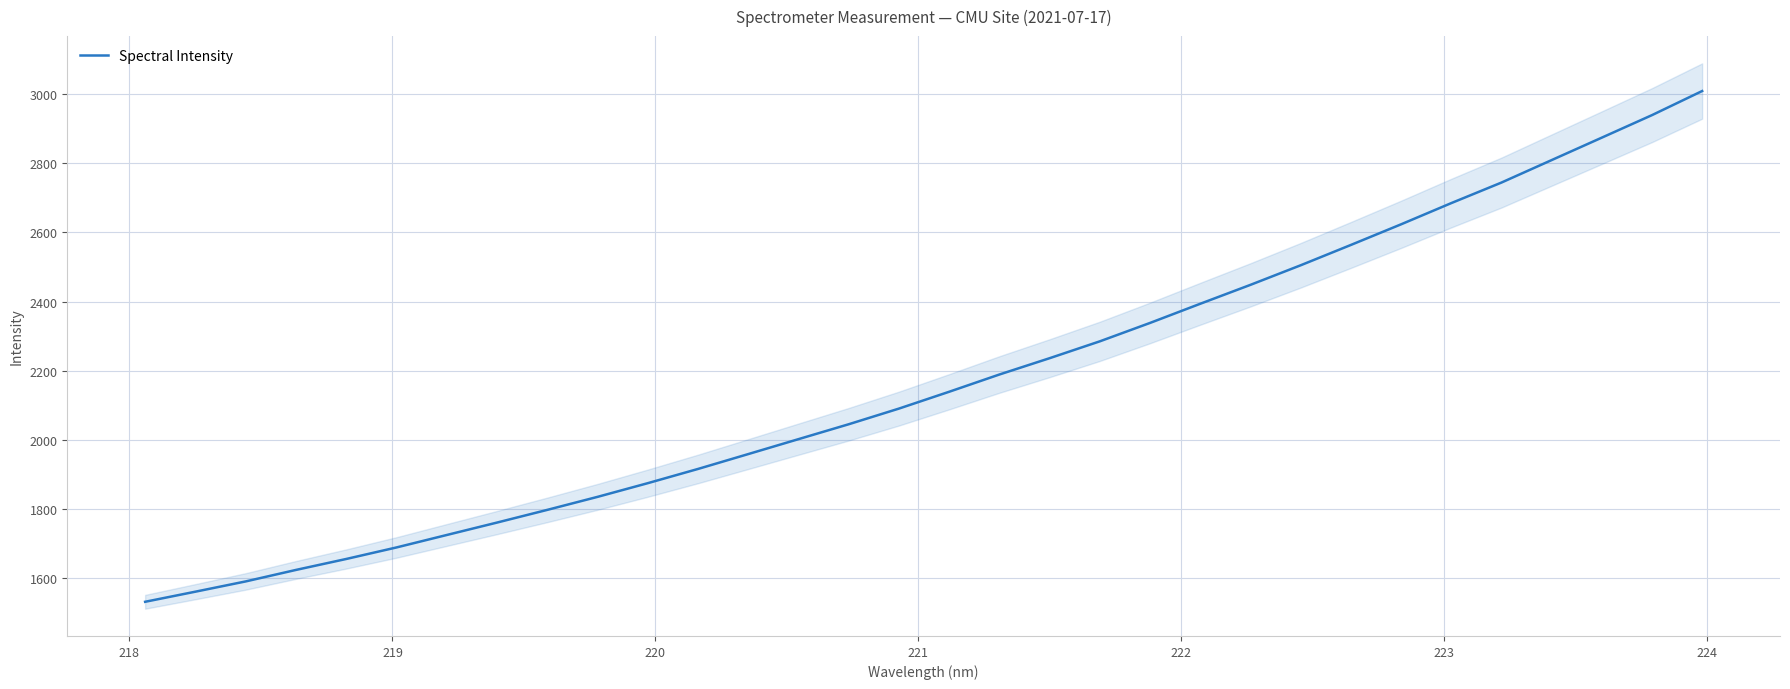

What is the highest value of the Spectral Intensity series?

3008.9